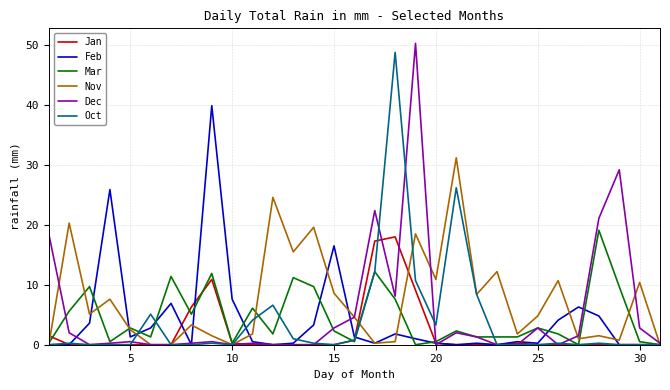

What is the greatest value displayed?

50.3